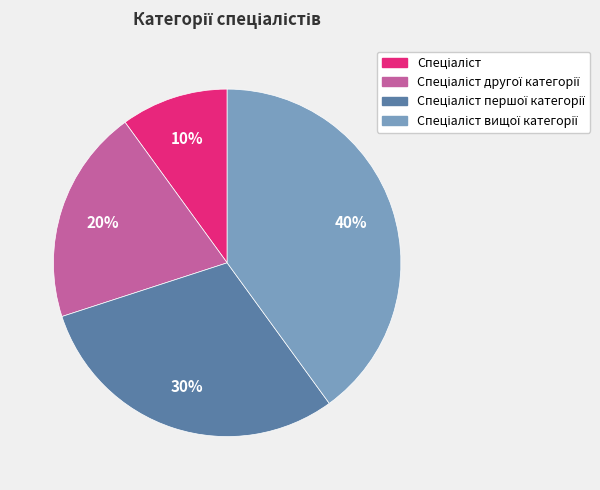

Is there any slice that represents more than half of the pie?

No